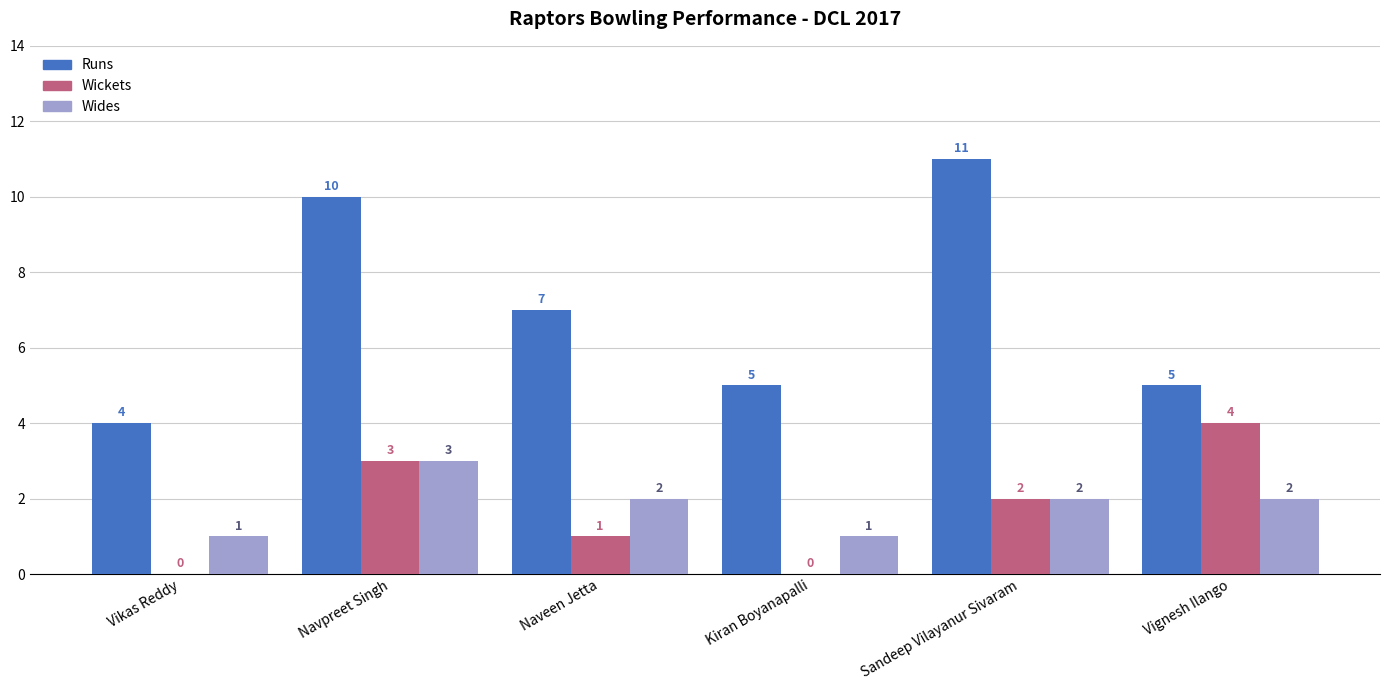

Which series has the largest total across all categories?

Runs